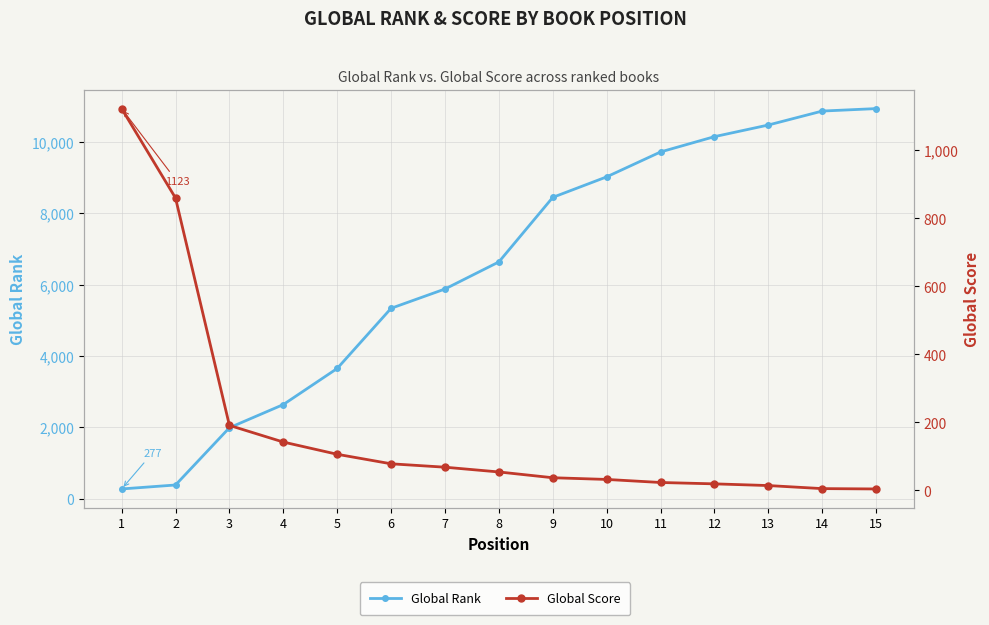

What value does the Global Rank series have at 3, to the nearest 50?

2000